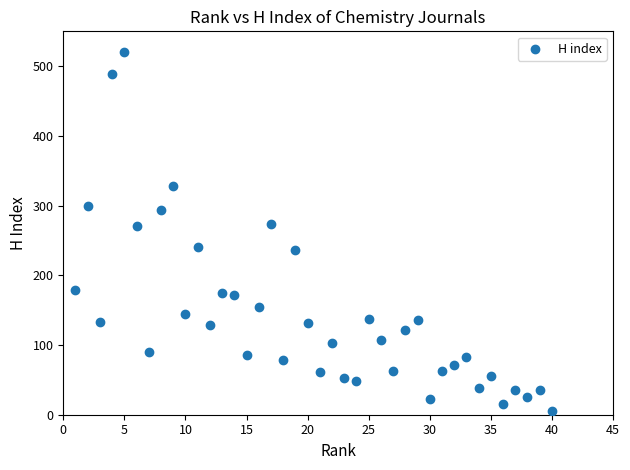

What is the range of Y values (max minus min)?

515